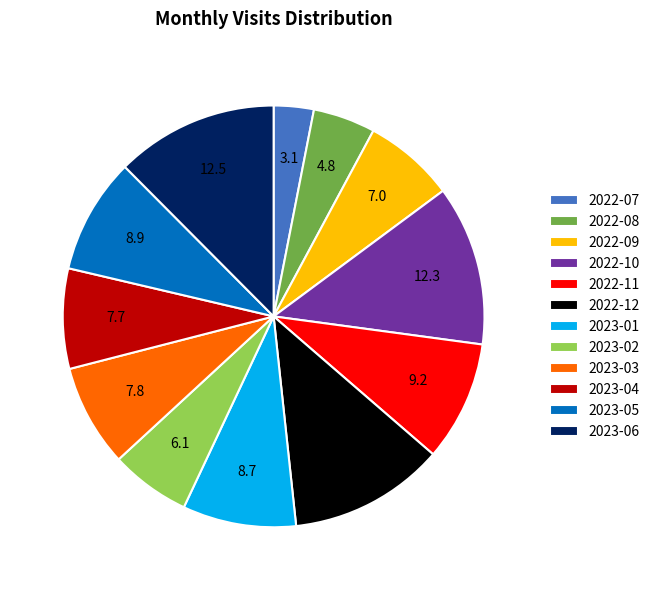

True or false: 2022-07 accounts for 3% of the total.

True